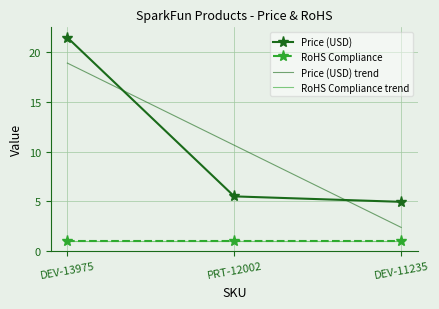

The value of RoHS Compliance trend at DEV-13975 is 0.6. True or false?

False